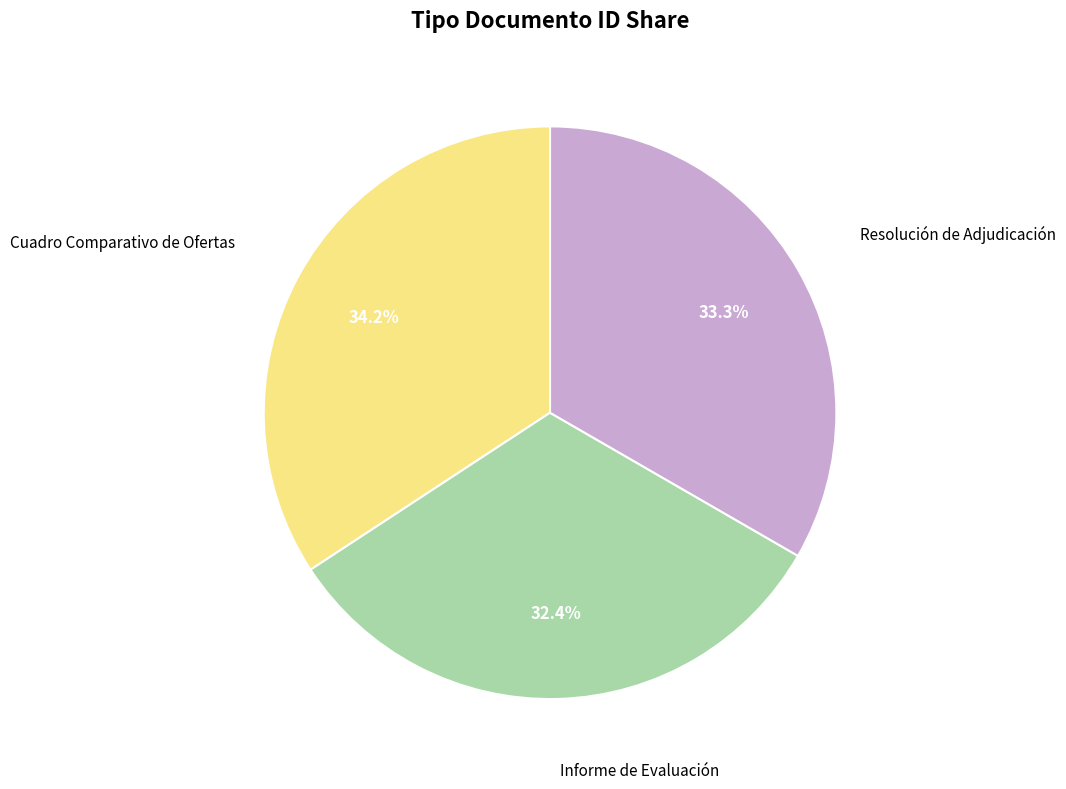

How many segments does this pie chart have?

3